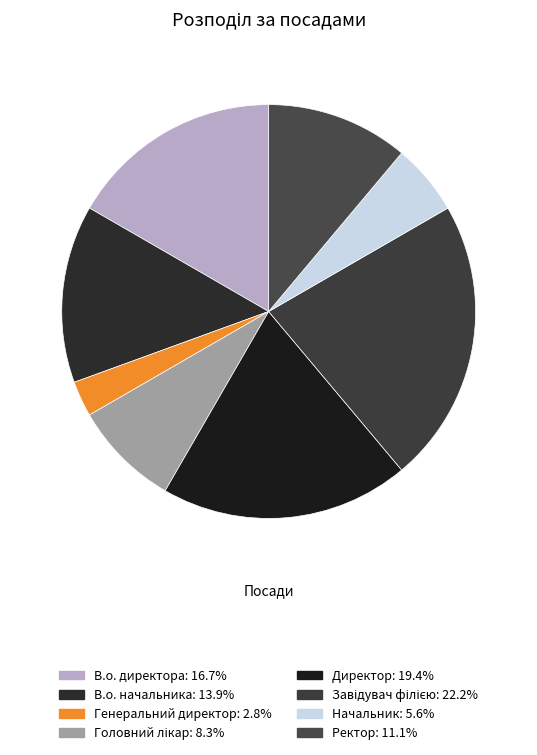

Which category has the smallest portion of the pie?

Генеральний директор